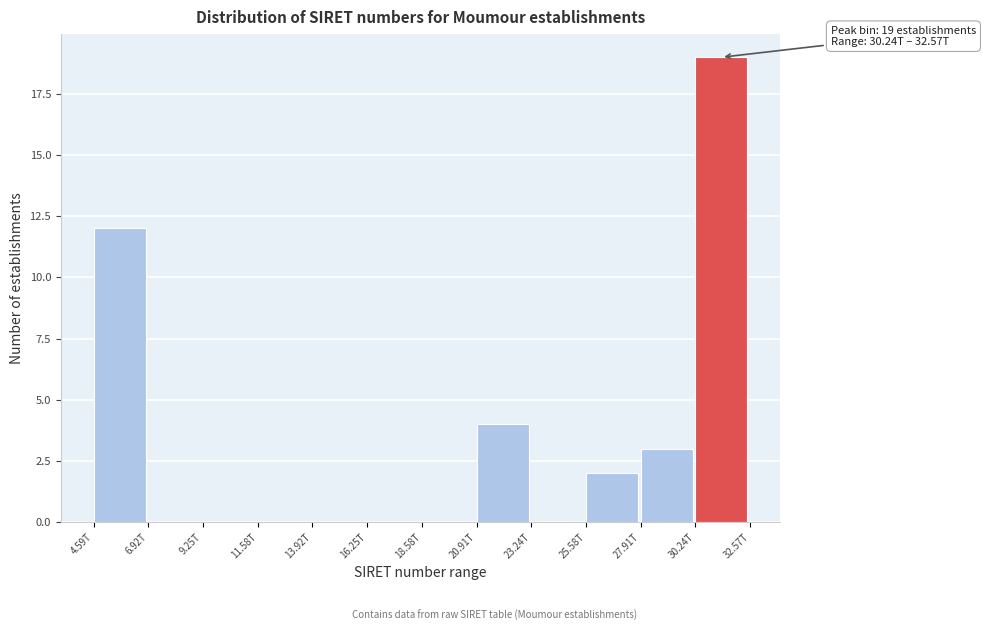

Reading left to right, extract all data points from this chart.

4.59T=12	6.92T=0	9.25T=0	11.58T=0	13.92T=0	16.25T=0	18.58T=0	20.91T=4	23.24T=0	25.58T=2	27.91T=3	30.24T=19